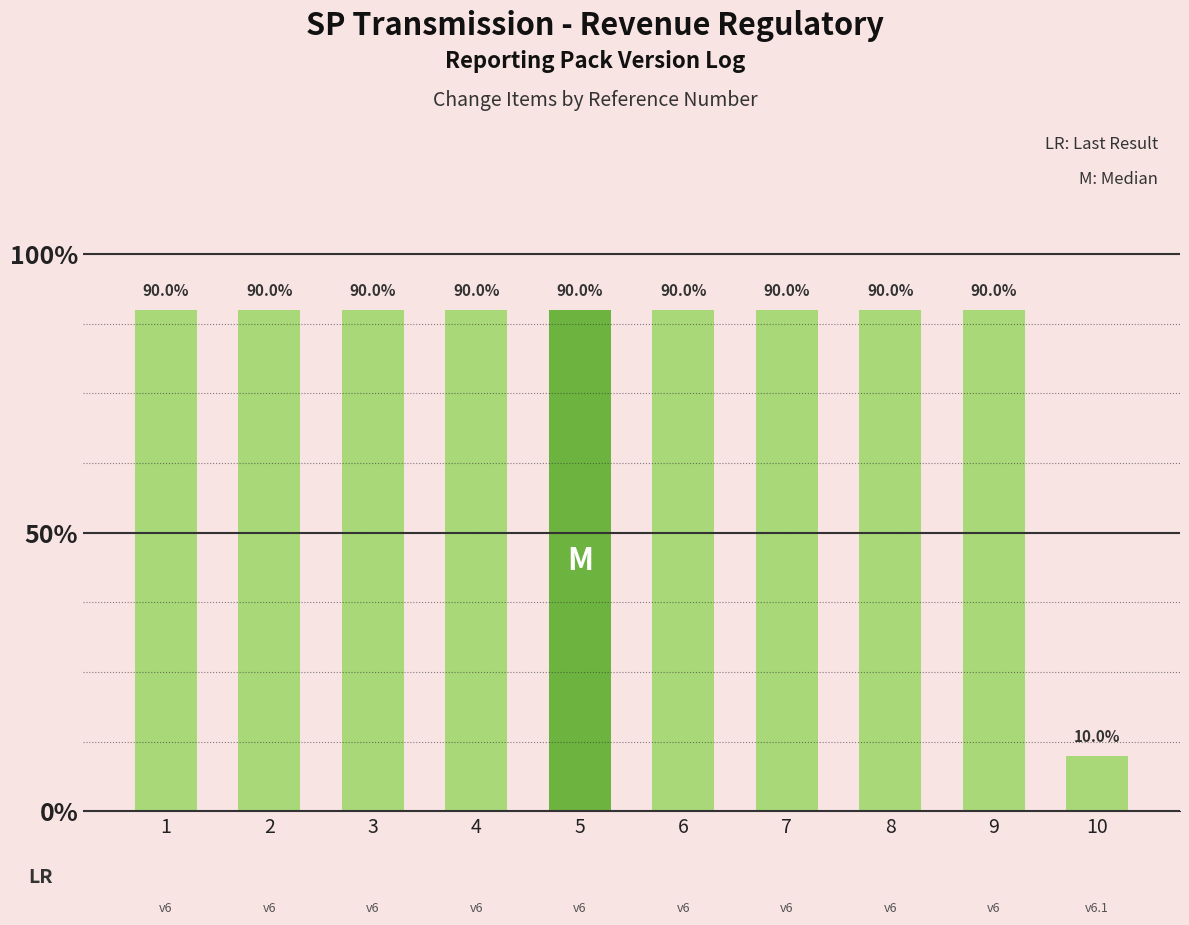

Rank the categories by value from lowest to highest.

10, 1, 2, 3, 4, 5, 6, 7, 8, 9